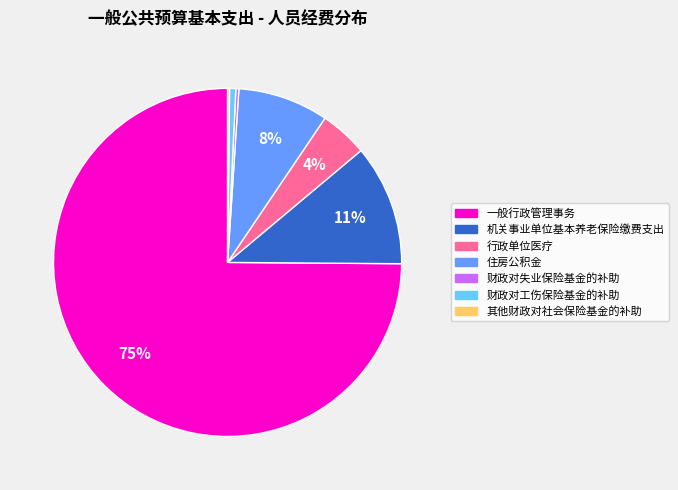

To the nearest percent, what is the average slice percentage?

14%